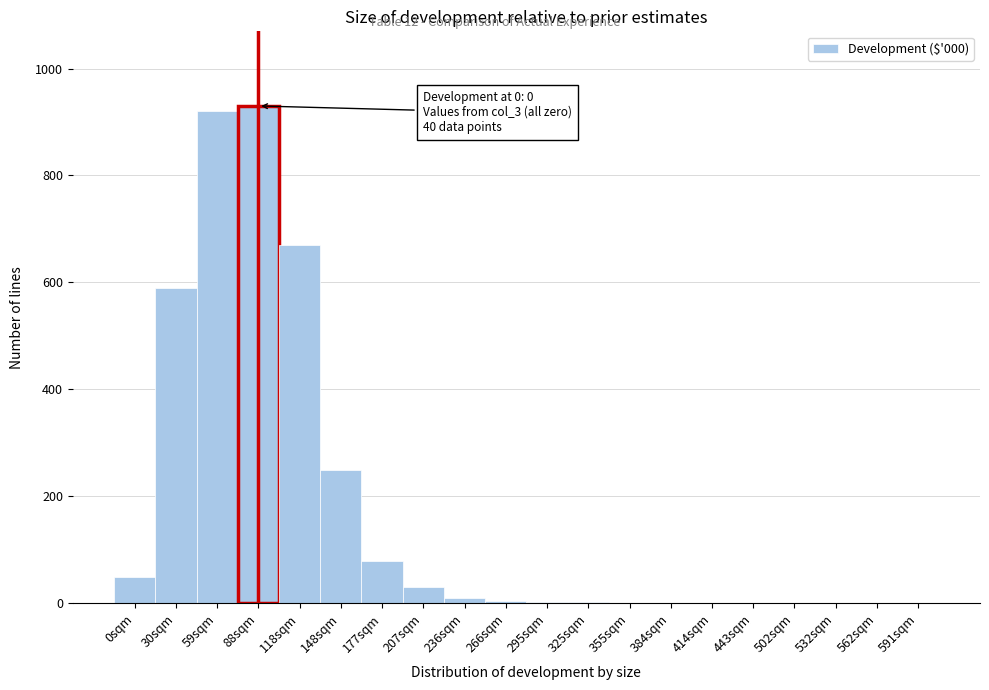

What is the greatest value displayed?

930